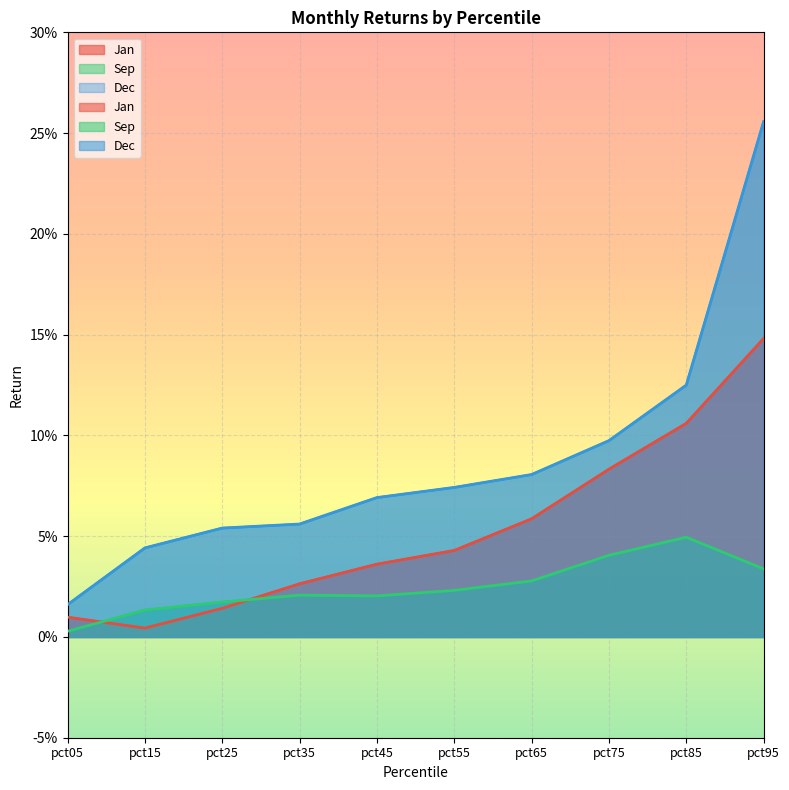

Which series has the largest range (max minus min)?

Dec